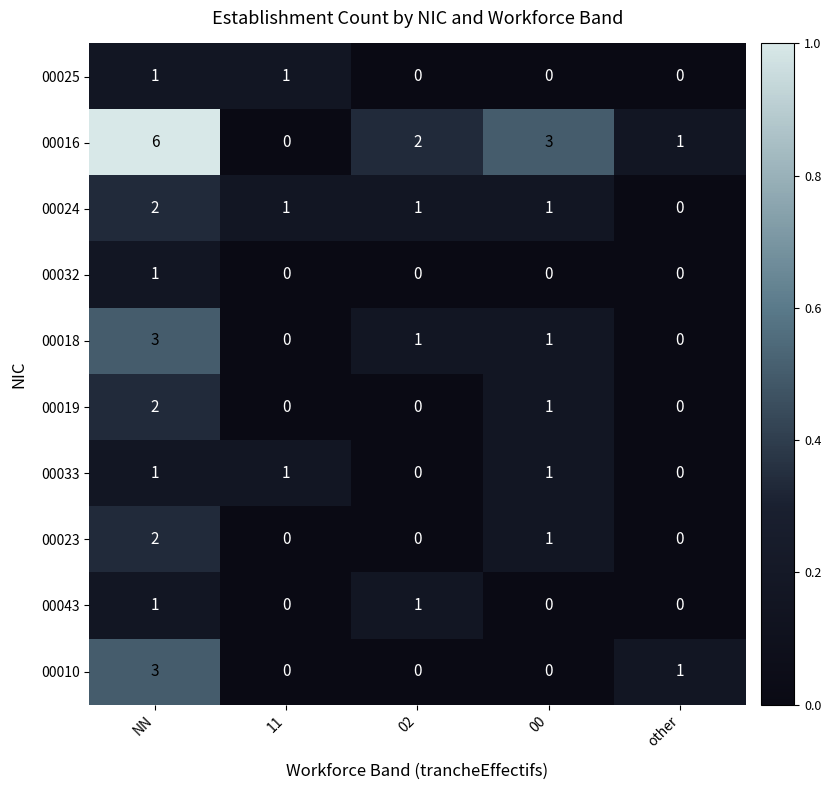

The 00018 series shows 2 at NN. True or false?

False